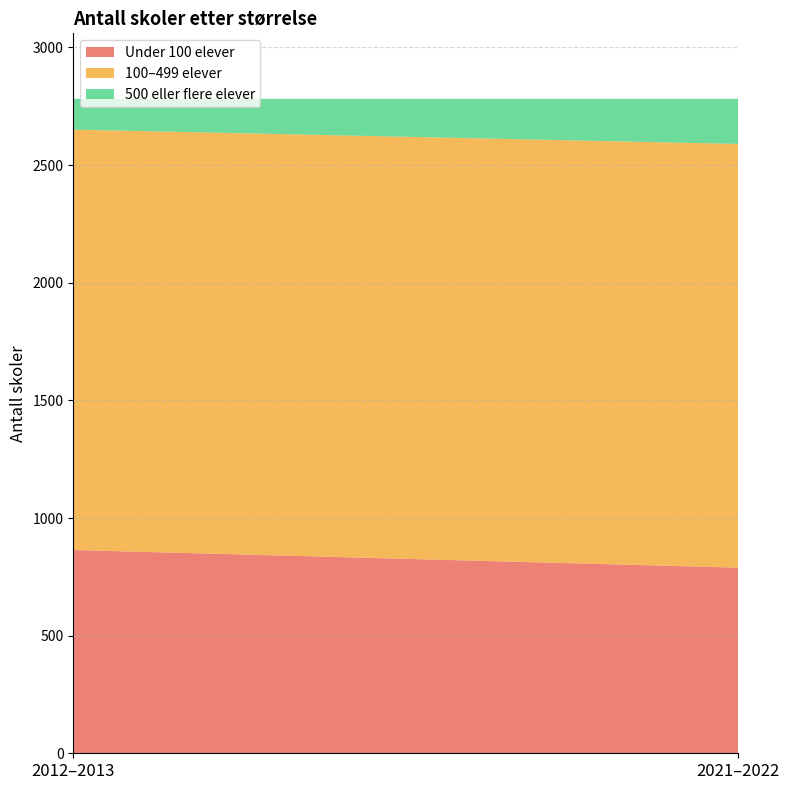

Reading left to right, transcribe all the data shown in this chart.

Under 100 elever: 864	789
100–499 elever: 1787	1801
500 eller flere elever: 131	192